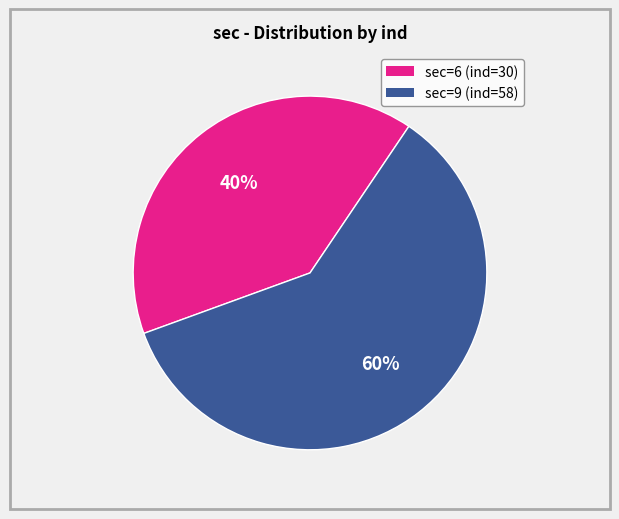

Which slice is the smallest?

sec=6 (ind=30)